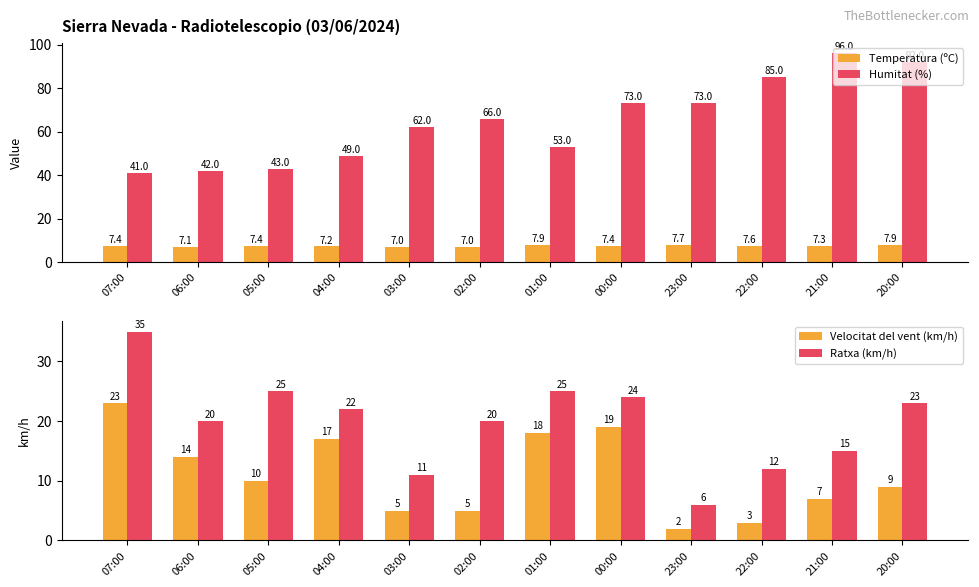

The value of Velocitat del vent (km/h) at 07:00 is 6.8. True or false?

False